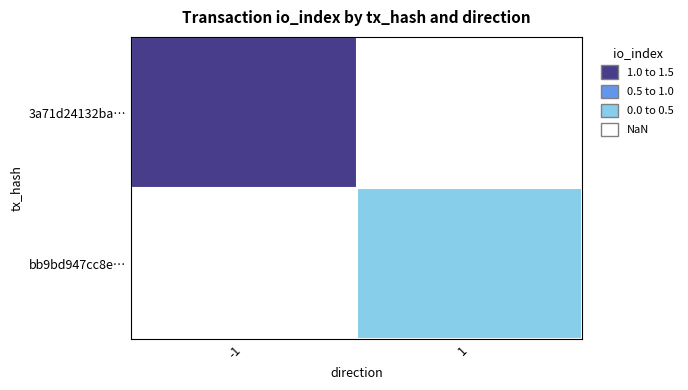

At which label is 3a71d24132ba… closest to 1?

-1